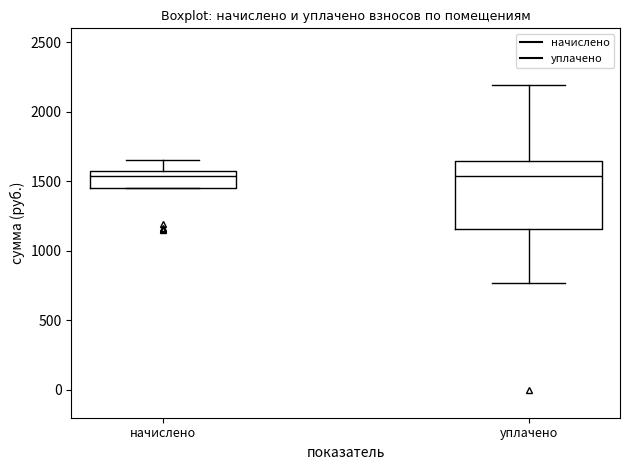

Where is the lower edge of the box for начислено on the y-axis? The values are not printed on the chart, so give them approximately, as read against the axis.

1450